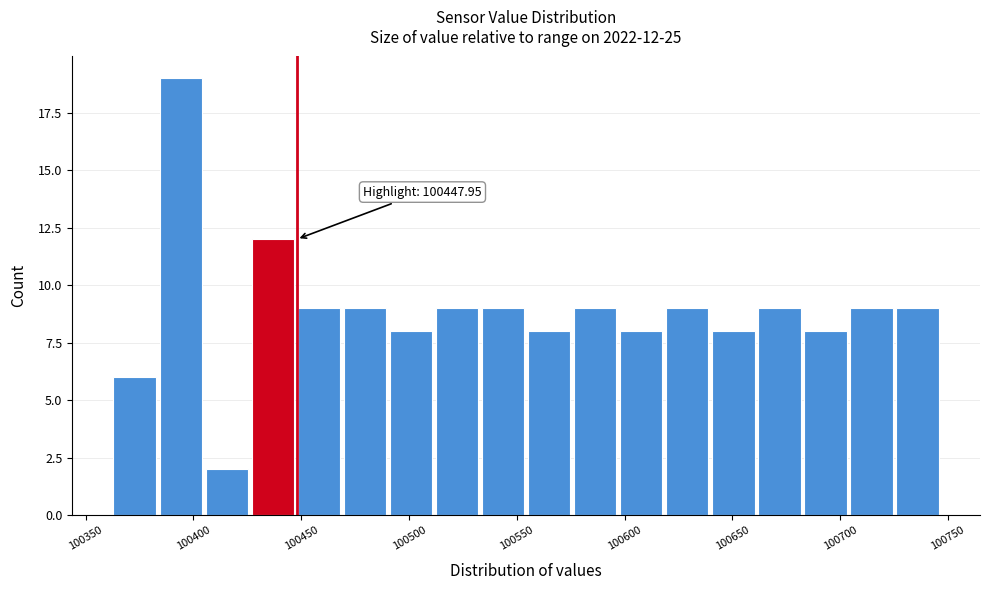

Which range on the x-axis has the tallest bar?

100385 to 100405